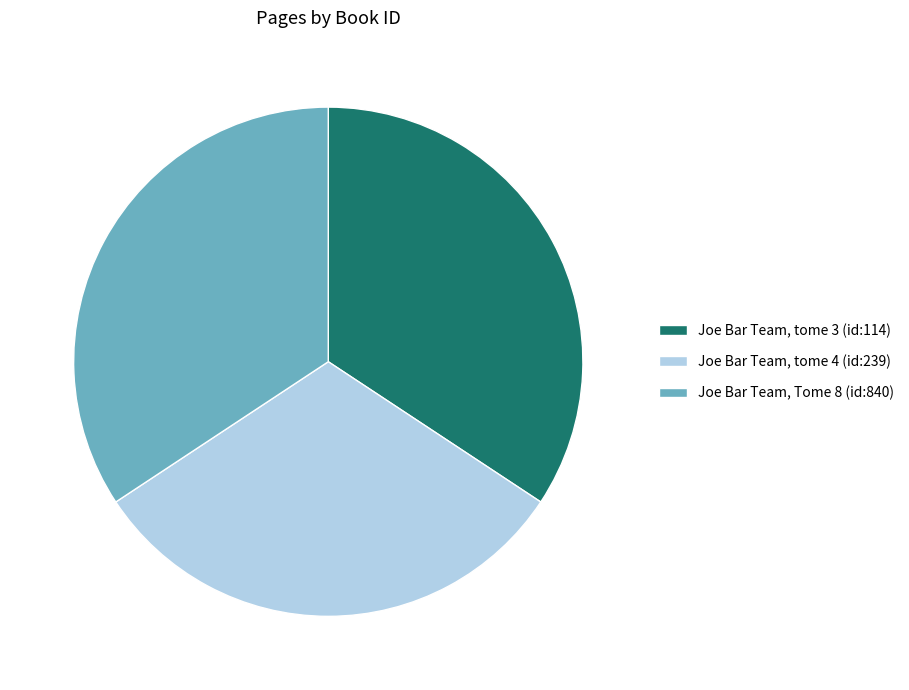

True or false: Joe Bar Team, tome 3 (id:114) accounts for 34% of the total.

True